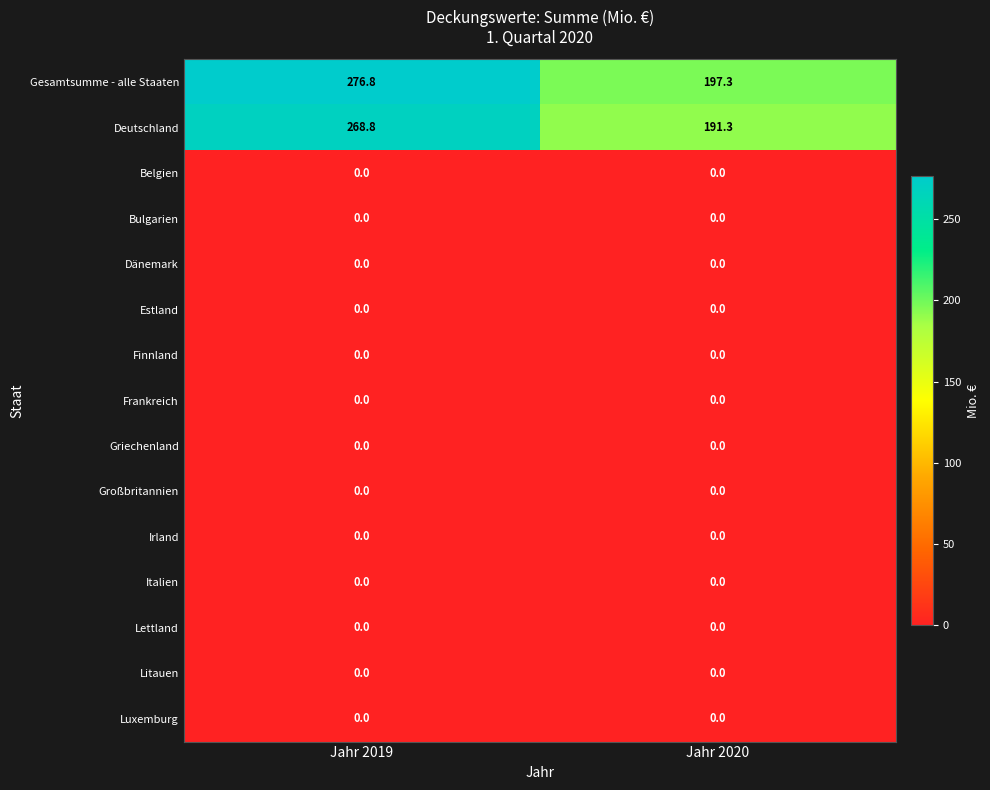

Which category has the highest value across all series?

Jahr 2019